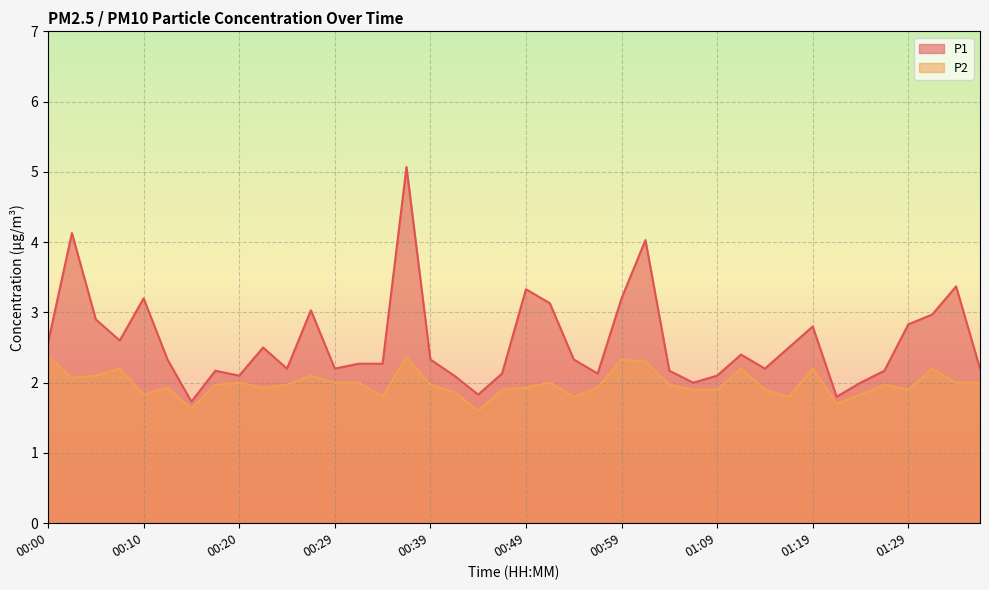

True or false: P2 has more than 1 points higher than both neighbors.

True